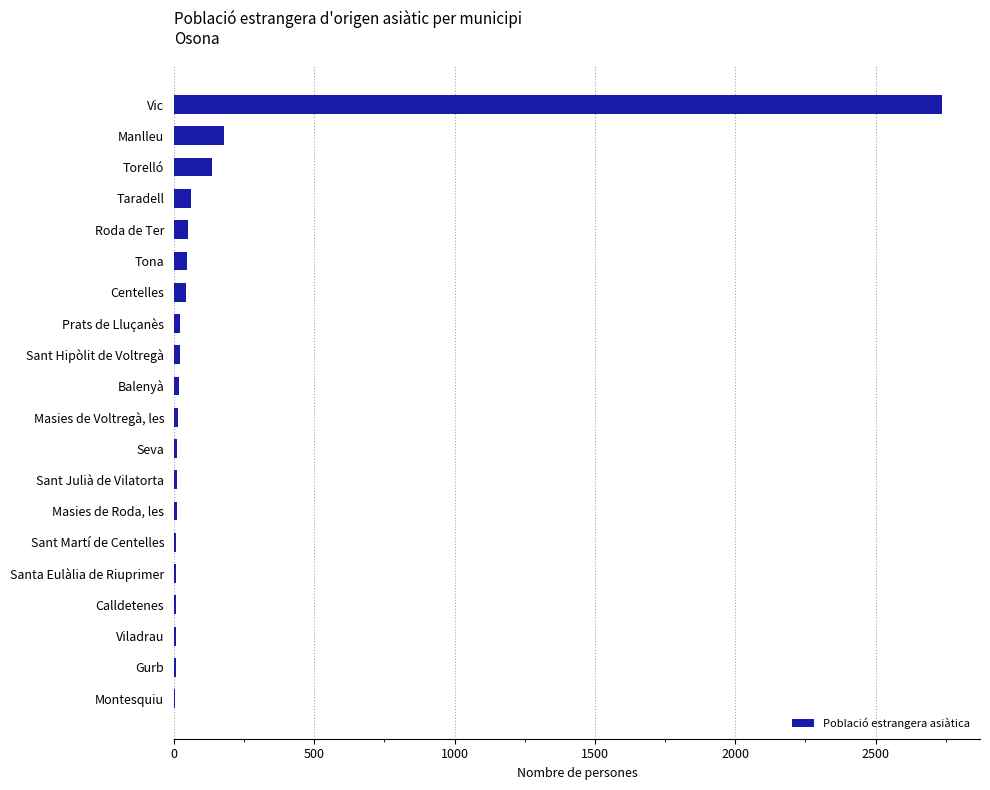

What is the sum of all values?

3396